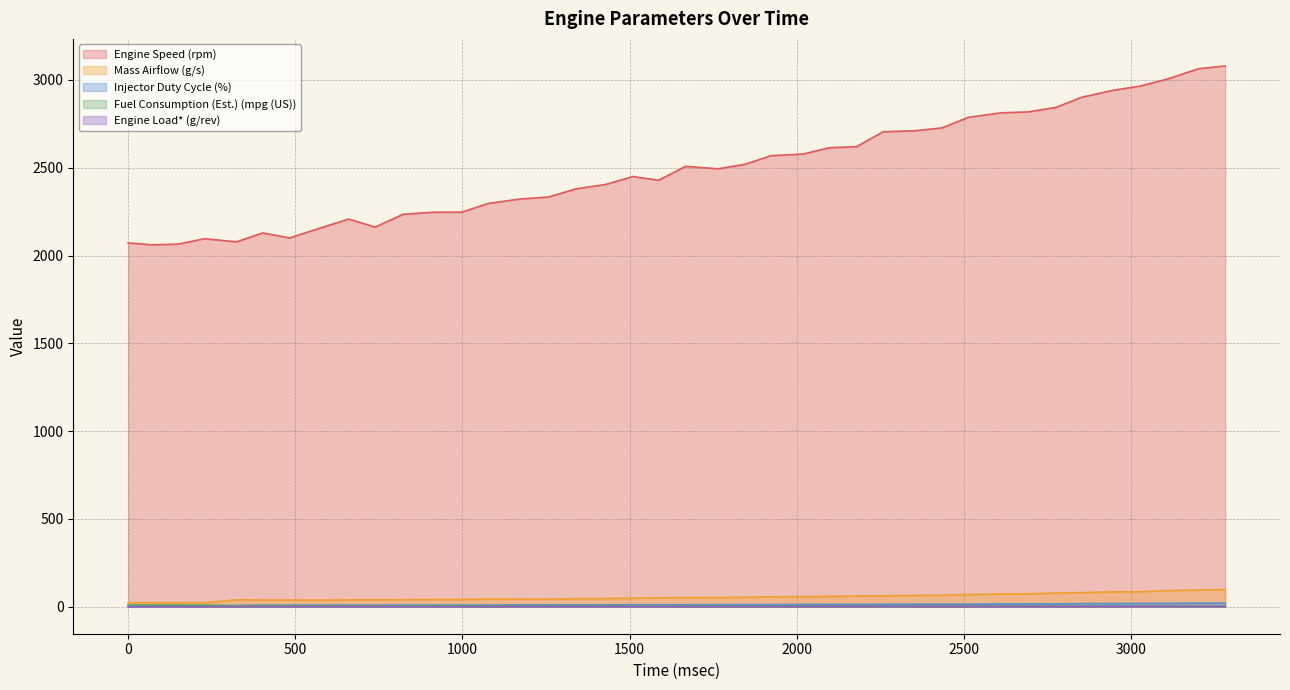

What is the maximum value for Engine Speed (rpm)?

3080.0